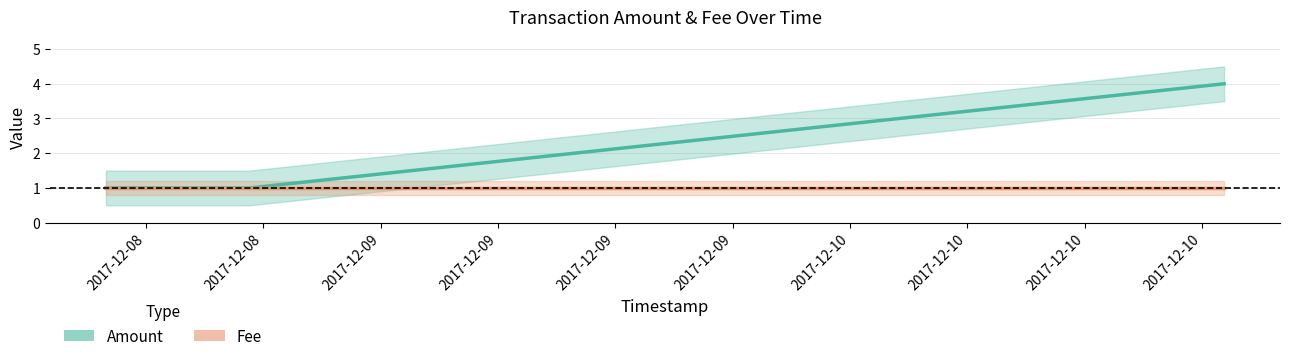

Between 2017-12-08 and 2017-12-09, which series saw the biggest shift?

Amount